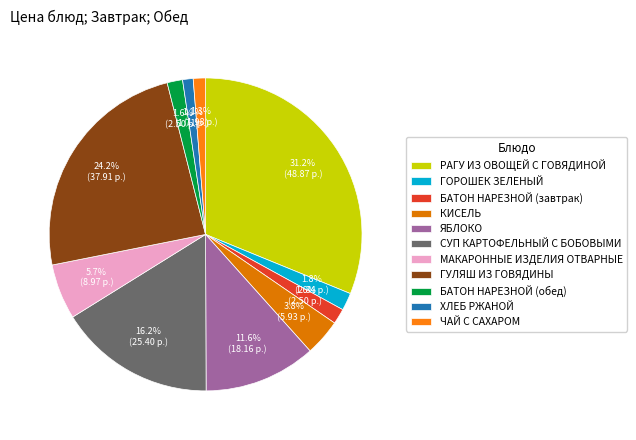

Count the number of slices in the pie.

11